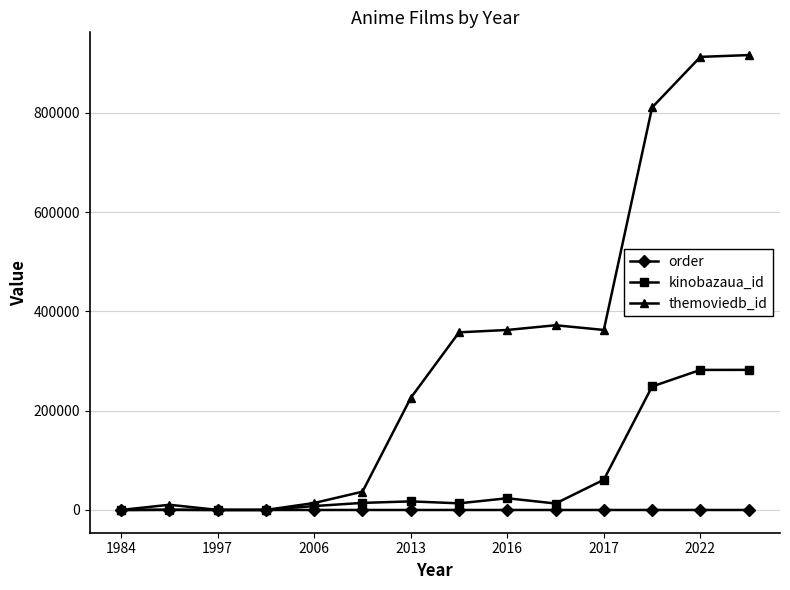

At how many categories does at least one series exceed 529627?

3